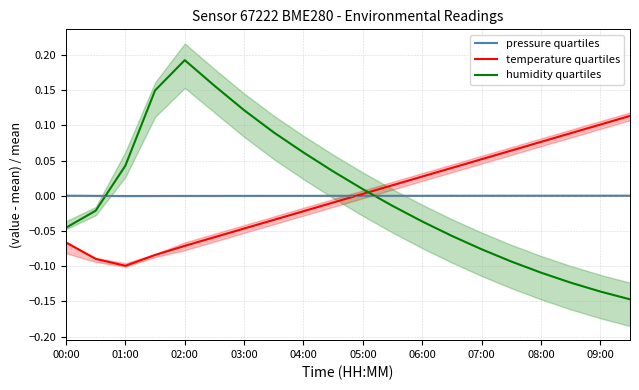

Reading left to right, list all the values displayed in this chart.

pressure quartiles: 0.0	-0.0	-0.0	-0.0	-0.0	-0.0	-0.0	-0.0	-0.0	-0.0	-0.0	0.0	0.0	0.0	0.0	0.0	0.0	0.0	0.0	0.0
temperature quartiles: -0.1	-0.1	-0.1	-0.1	-0.1	-0.1	-0.0	-0.0	-0.0	-0.0	0.0	0.0	0.0	0.0	0.1	0.1	0.1	0.1	0.1	0.1
humidity quartiles: -0.0	-0.0	0.0	0.1	0.2	0.2	0.1	0.1	0.1	0.0	0.0	-0.0	-0.0	-0.1	-0.1	-0.1	-0.1	-0.1	-0.1	-0.1